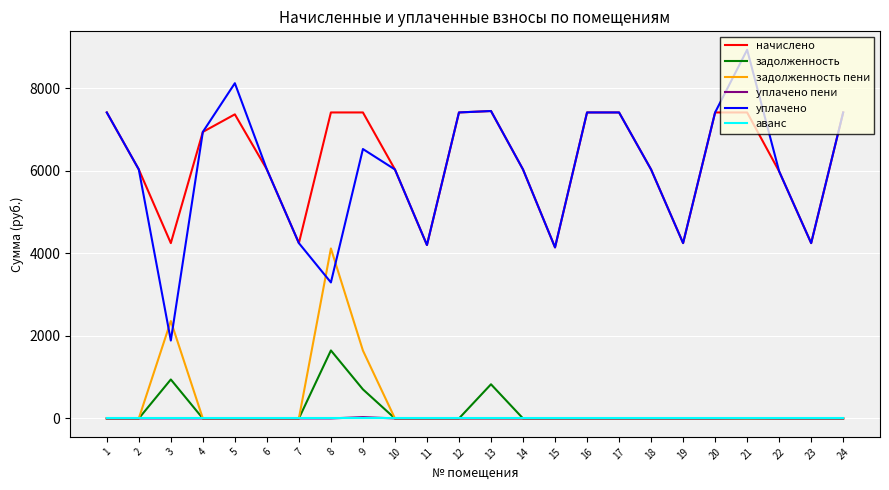

What is the highest value of the начислено series?

7453.4